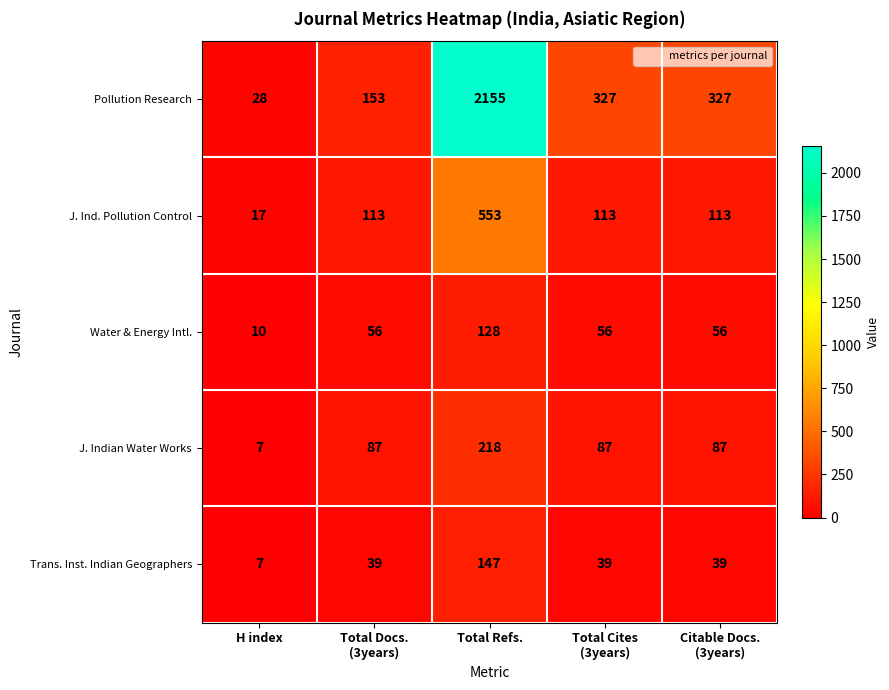

At which category does the chart reach its minimum across all series?

H index